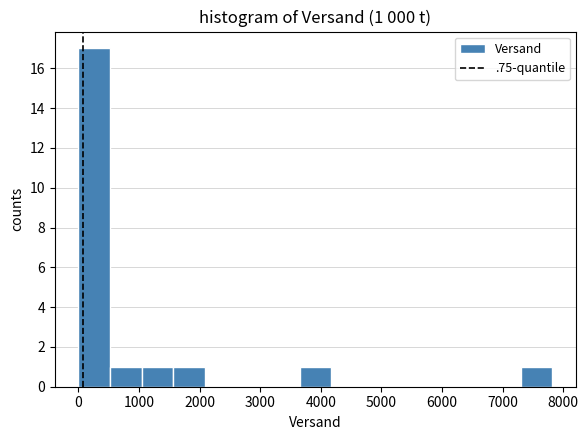

Which range on the x-axis has the tallest bar?

0 to 500